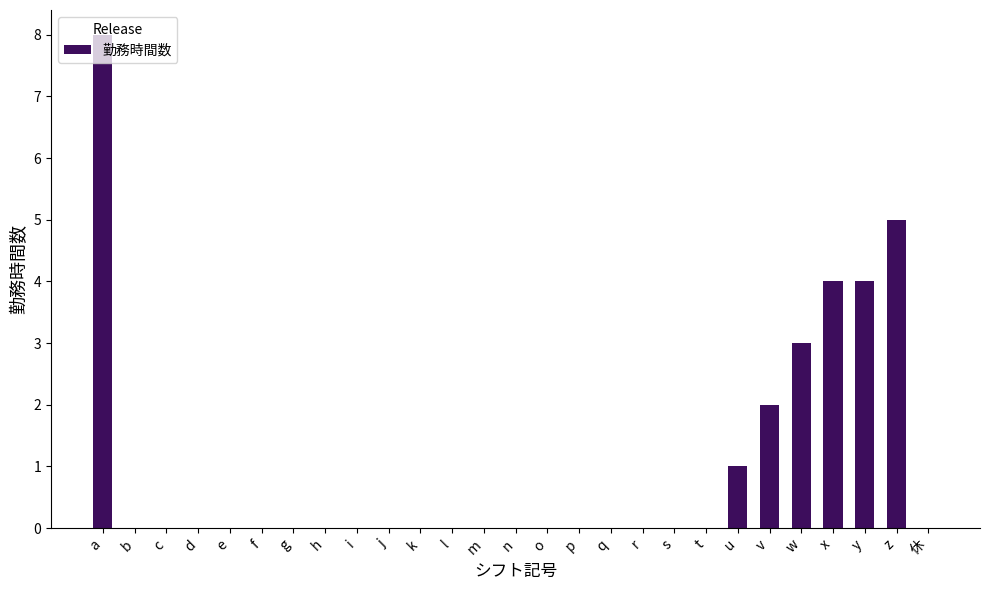

The chart shows a value of -5 at e. True or false?

False